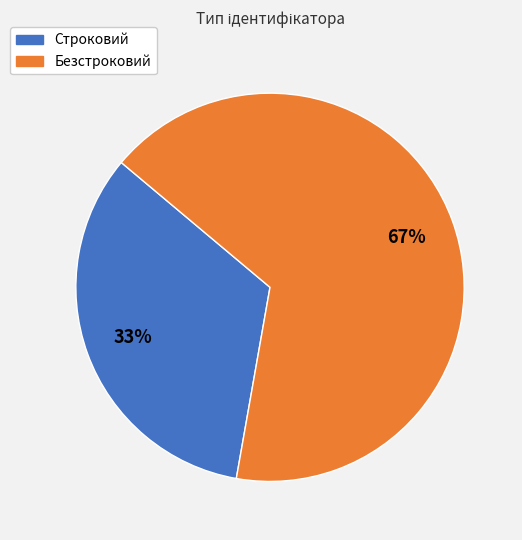

Rank the categories by value from highest to lowest.

Безстроковий, Строковий